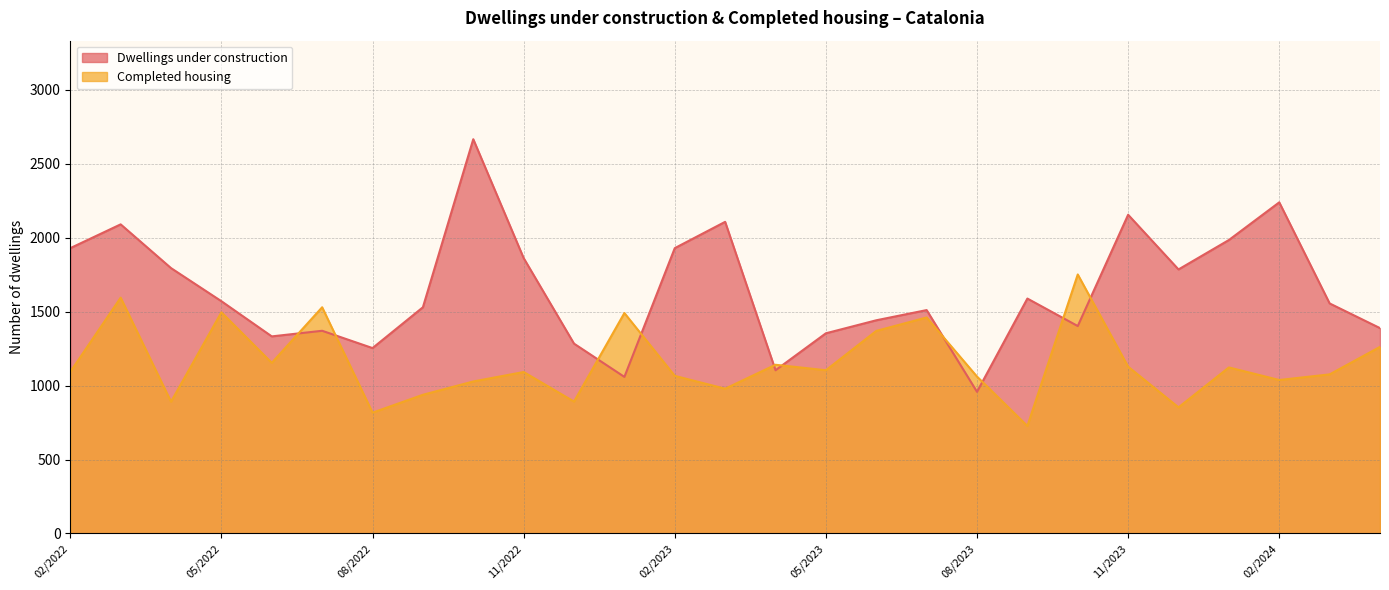

What is the difference between the maximum and minimum values in the Dwellings under construction series?

1709